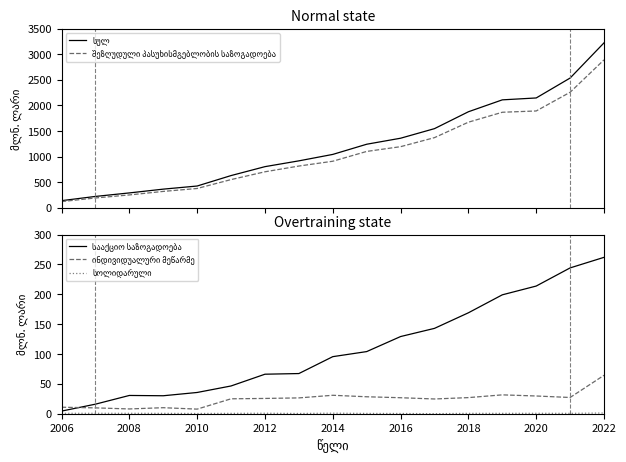

Reading left to right, what are all the values shown in this chart?

სულ: 139.4	222.1	290.7	364.6	425.6	629.8	804.1	917.4	1043.3	1242.2	1359.8	1547.2	1877.0	2109.7	2146.8	2536.1	3224.3
შეზღუდული პასუხისმგებლობის საზოგადოება: 121.2	192.0	251.3	320.2	377.4	551.3	703.8	815.9	909.8	1101.6	1194.6	1371.4	1673.1	1867.3	1892.5	2258.1	2891.7
სააქციო საზოგადოება: 4.4	16.0	30.6	30.1	35.6	46.5	66.2	67.3	95.6	104.1	129.3	143.0	169.1	199.2	213.9	244.3	262.0
ინდივიდუალური მეწარმე: 10.9	9.8	8.0	10.1	7.7	25.0	25.6	26.5	30.9	28.4	26.8	24.7	27.0	31.6	29.7	27.2	64.4
სოლიდარული: 0.7	0.7	0.7	0.6	0.4	0.6	0.8	0.4	0.9	0.5	0.4	0.1	0.6	0.6	0.7	0.6	1.2